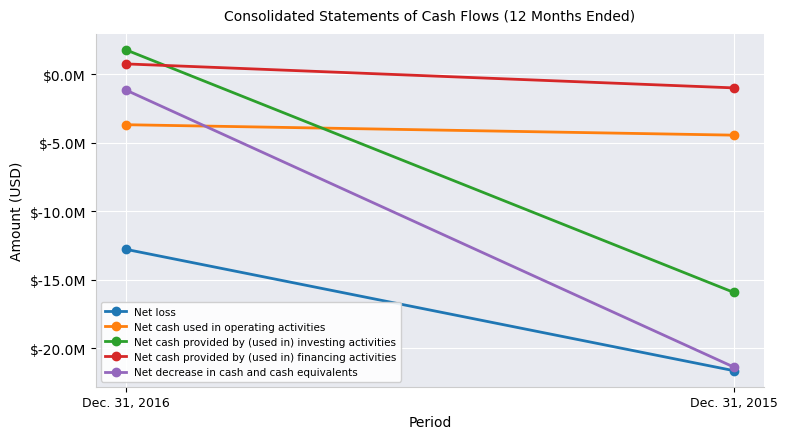

How many Net cash used in operating activities values are between -4450000 and -3688000?

2